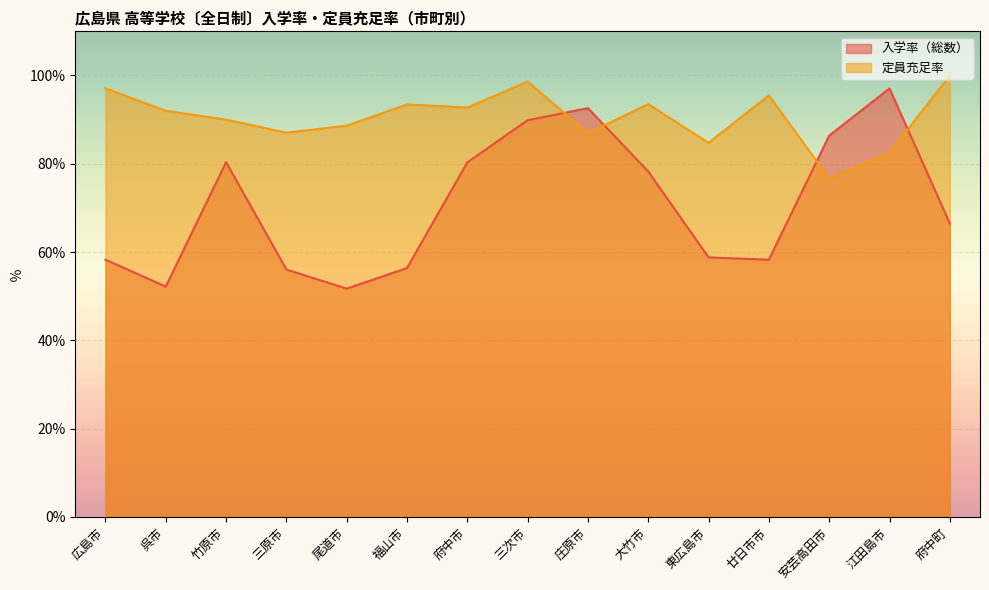

How many distinct data groups are displayed?

2